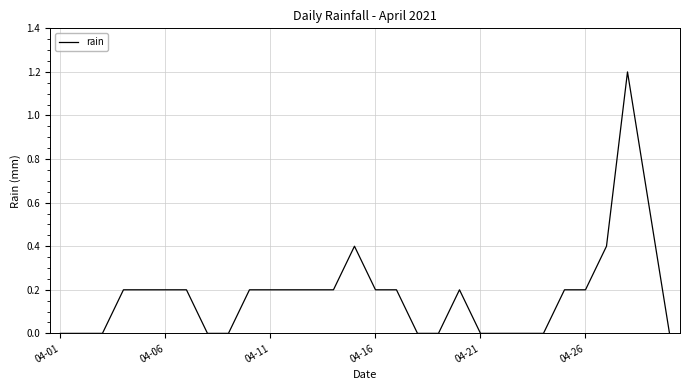

Reading left to right, what are all the values shown in this chart?

0.0	0.0	0.0	0.2	0.2	0.2	0.2	0.0	0.0	0.2	0.2	0.2	0.2	0.2	0.4	0.2	0.2	0.0	0.0	0.2	0.0	0.0	0.0	0.0	0.2	0.2	0.4	1.2	0.6	0.0